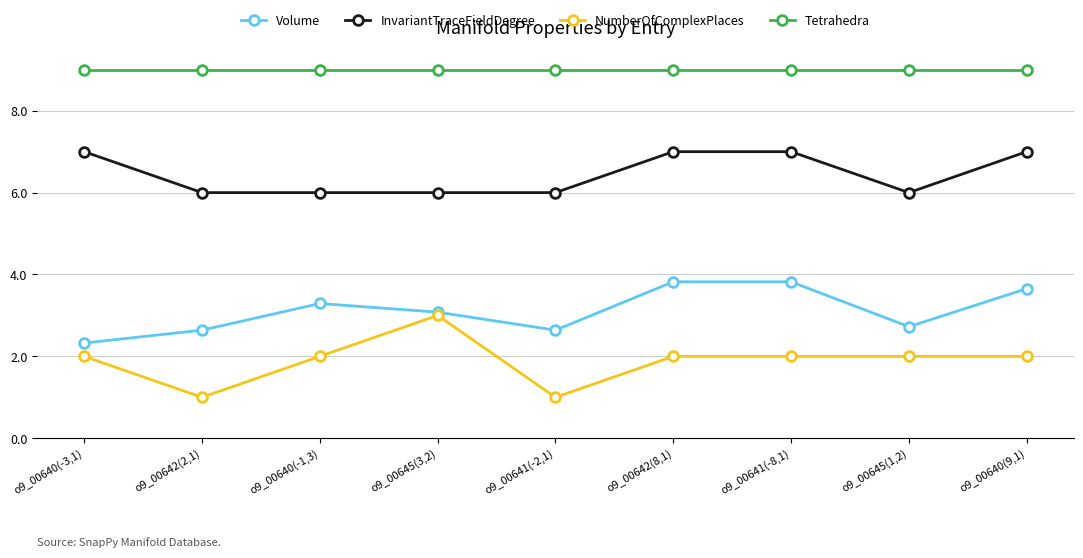

What is the difference between the highest and lowest values at o9_00645(1,2)?

7.0